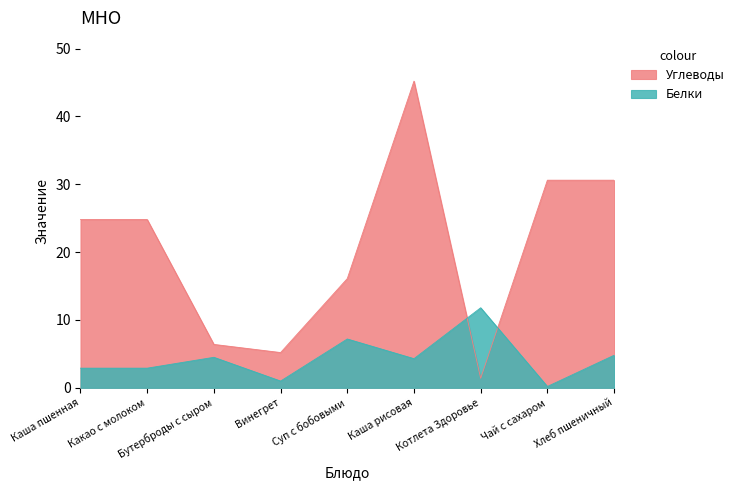

True or false: Белки has more than 0 points higher than both neighbors.

True